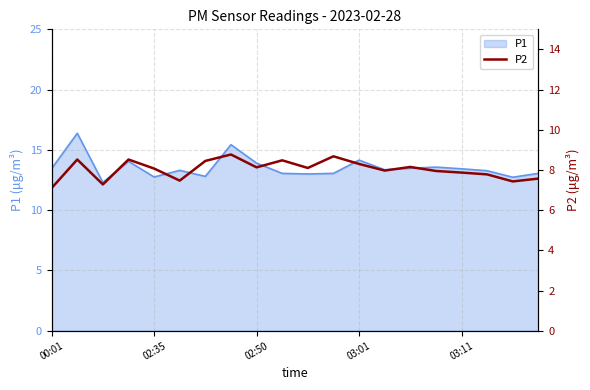

Is it true that P1 equals 14.2 at 03:01?

True